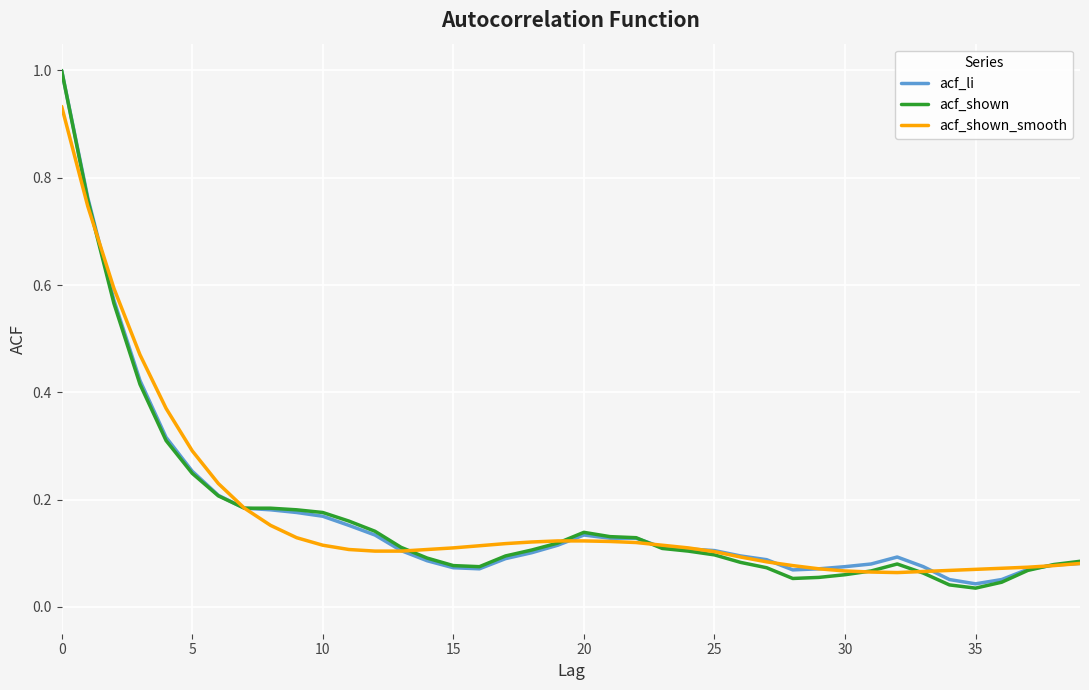

Which series has the widest spread of values?

acf_shown